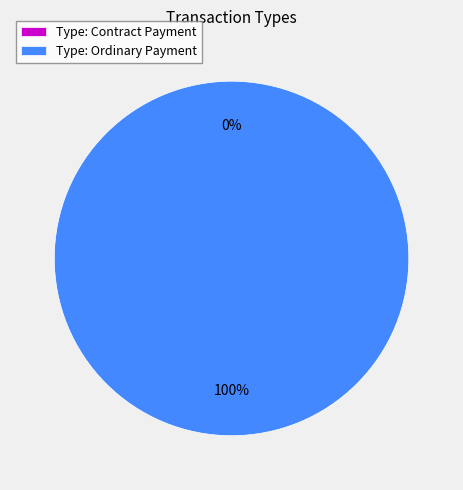

Which slice is the smallest?

Contract Payment